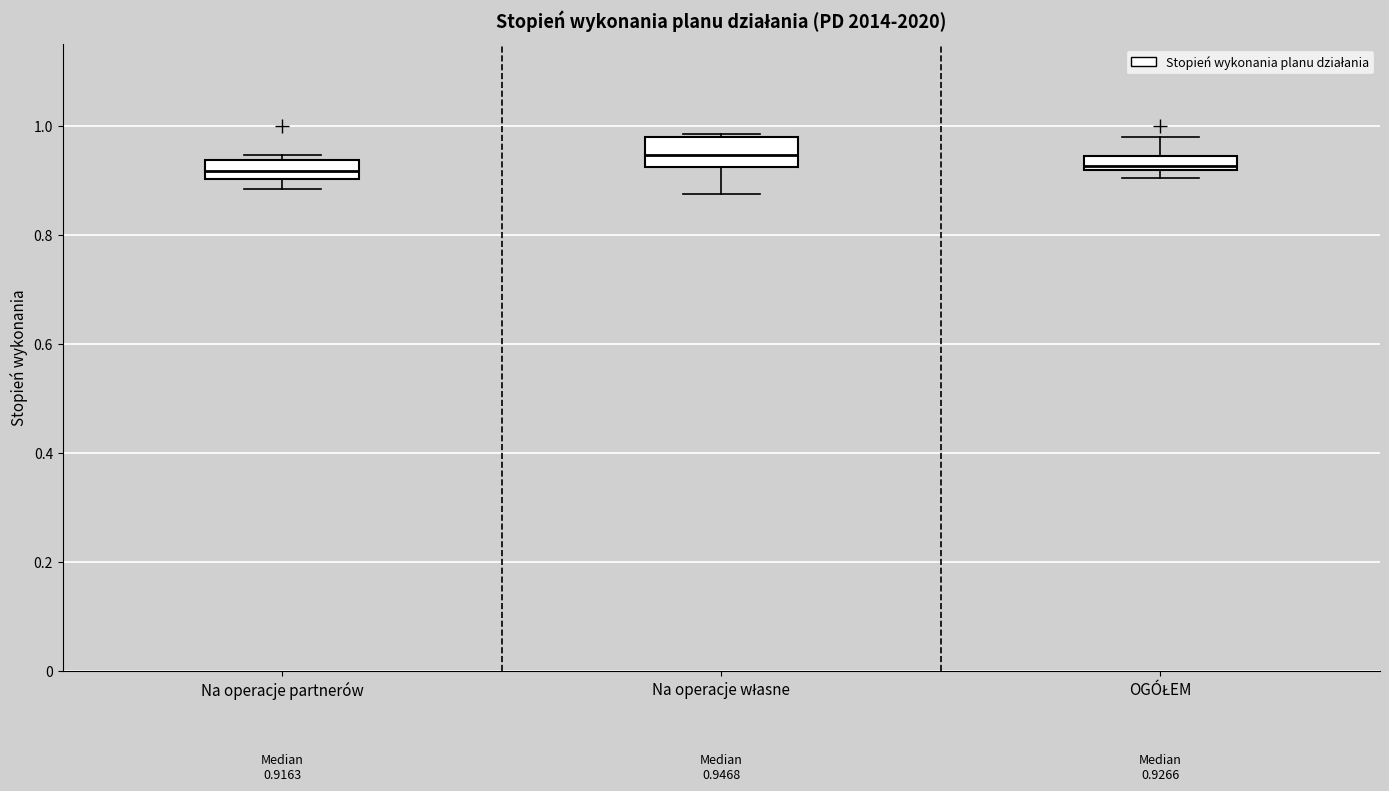

Comparing the boxes themselves (not the whiskers), which one is the tallest?

Na operacje własne